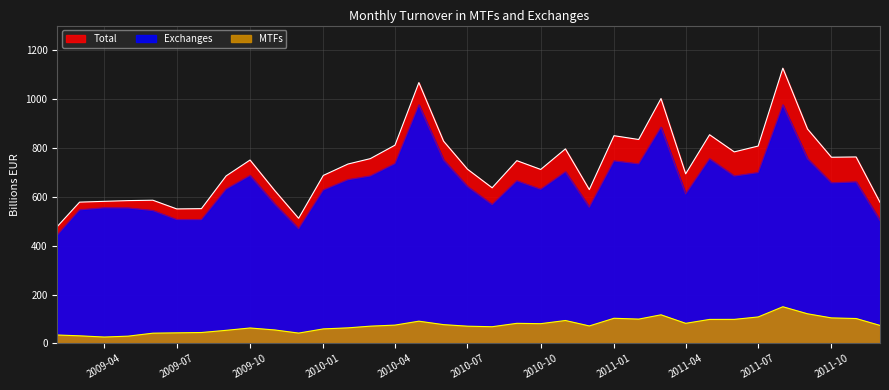

True or false: Exchanges and MTFs intersect in this chart.

False